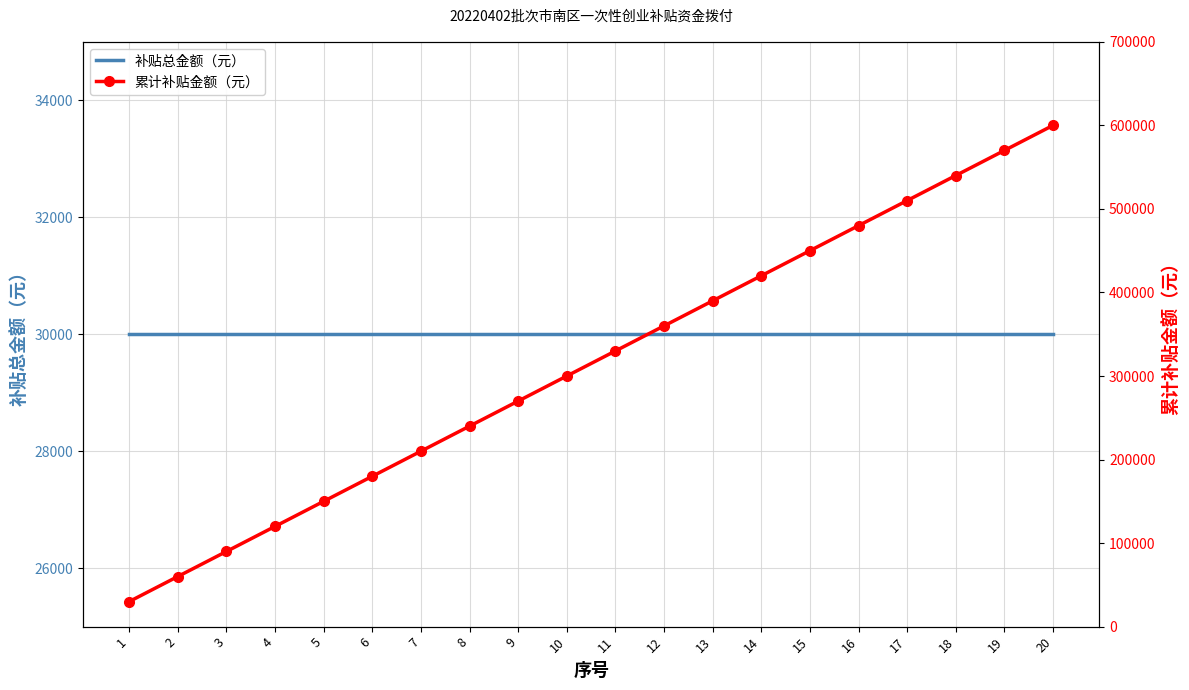

Read the 补贴总金额（元） value at 7.

30000